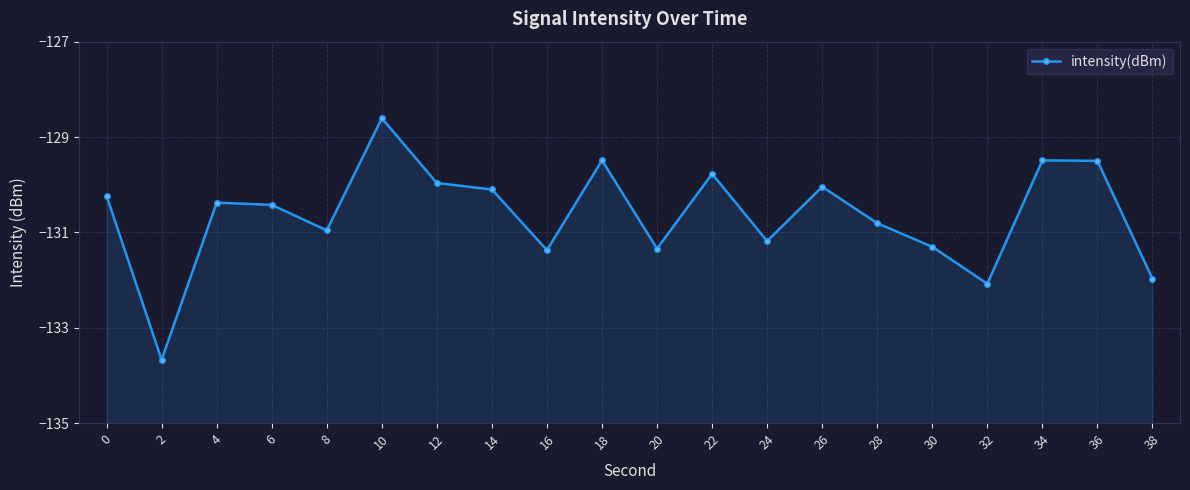

Is it true that the value at 26 is -88.5?

False